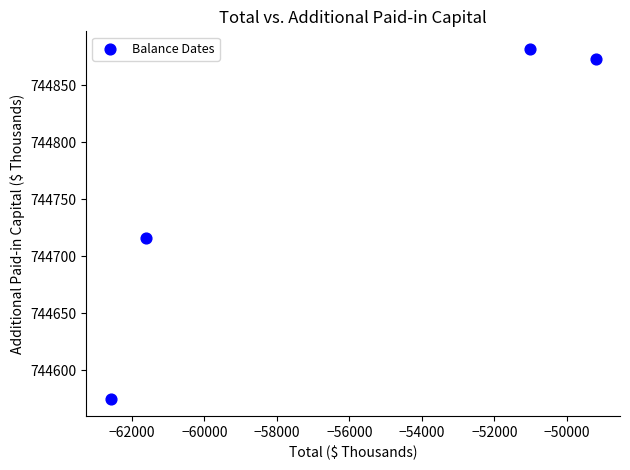

What is the average X value?

-56103